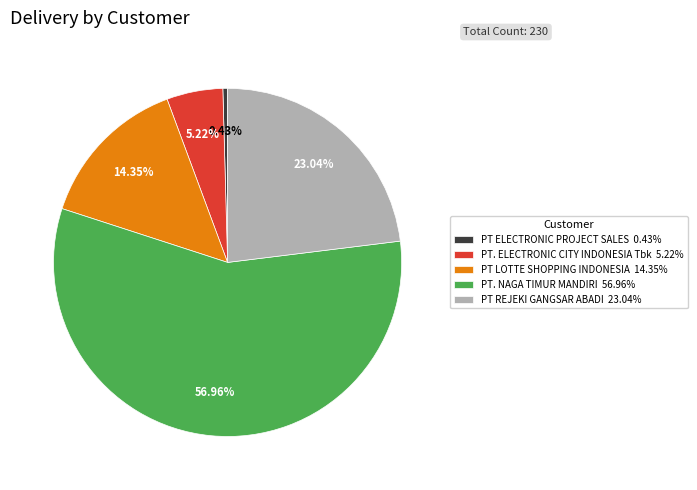

Rank the categories by value from highest to lowest.

PT. NAGA TIMUR MANDIRI, PT REJEKI GANGSAR ABADI, PT LOTTE SHOPPING INDONESIA, PT. ELECTRONIC CITY INDONESIA Tbk, PT ELECTRONIC PROJECT SALES